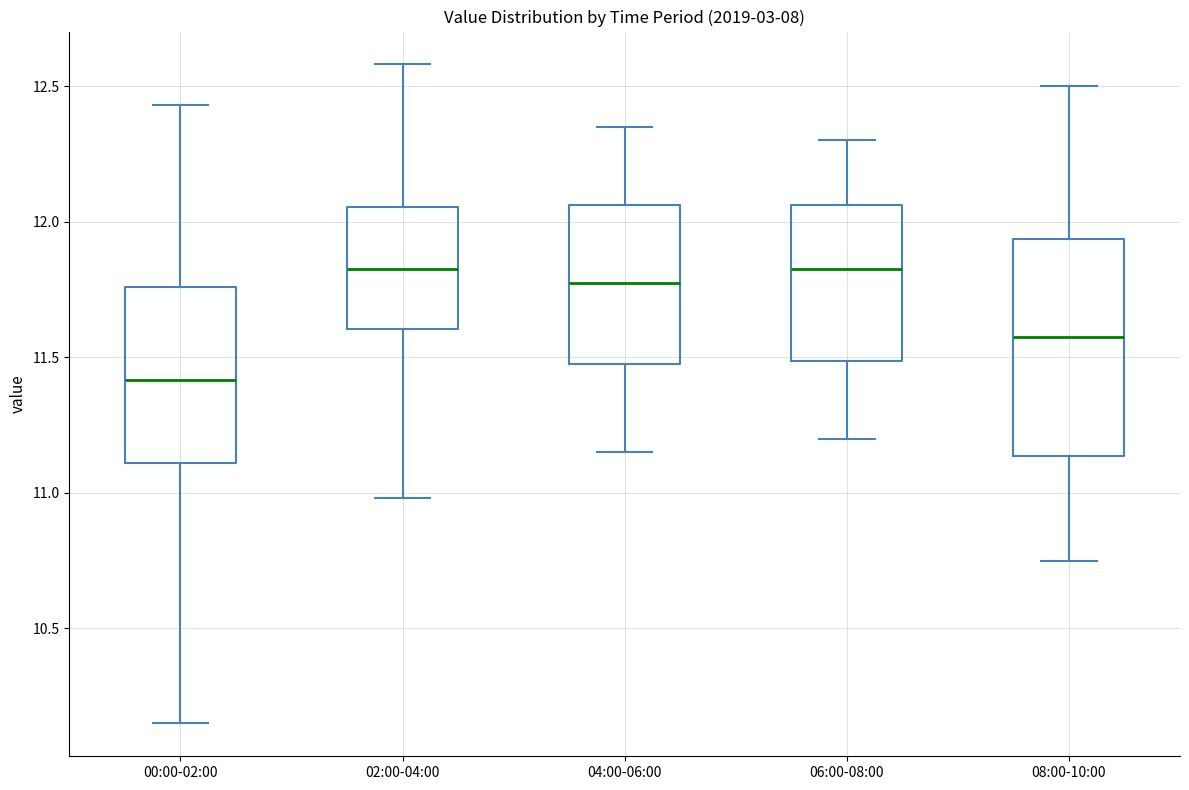

Reading left to right, read every box against the y-axis: the position of its median line, the range the box covers, and the ends of its whiskers. The values are not printed on the chart, so give them approximately, as read against the axis.

00:00-02:00: median 11.40, box 11.10 to 11.75, whiskers 10.15 to 12.45
02:00-04:00: median 11.85, box 11.60 to 12.05, whiskers 11.00 to 12.60
04:00-06:00: median 11.80, box 11.50 to 12.05, whiskers 11.15 to 12.35
06:00-08:00: median 11.85, box 11.50 to 12.05, whiskers 11.20 to 12.30
08:00-10:00: median 11.60, box 11.15 to 11.95, whiskers 10.75 to 12.50